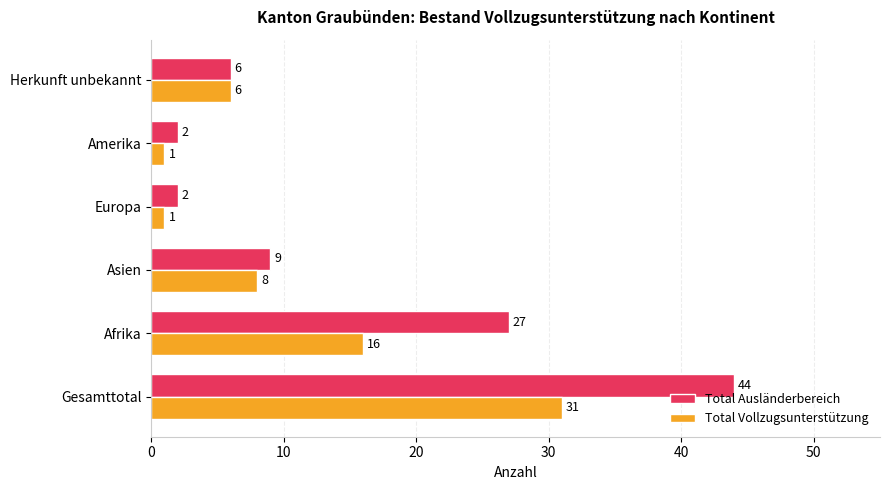

What is the maximum value for Total Ausländerbereich?

44